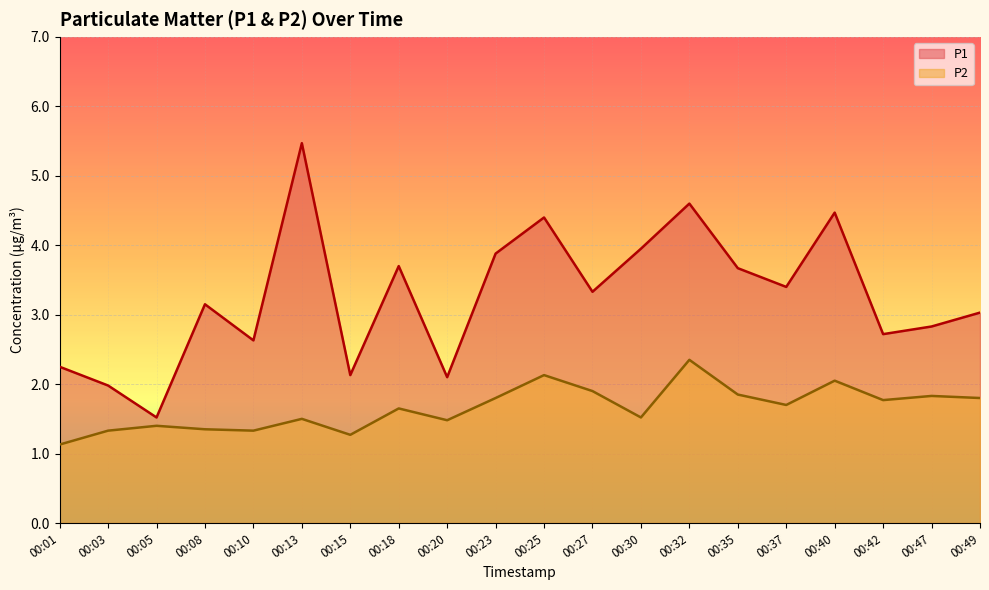

True or false: P1 and P2 cross at least once.

False